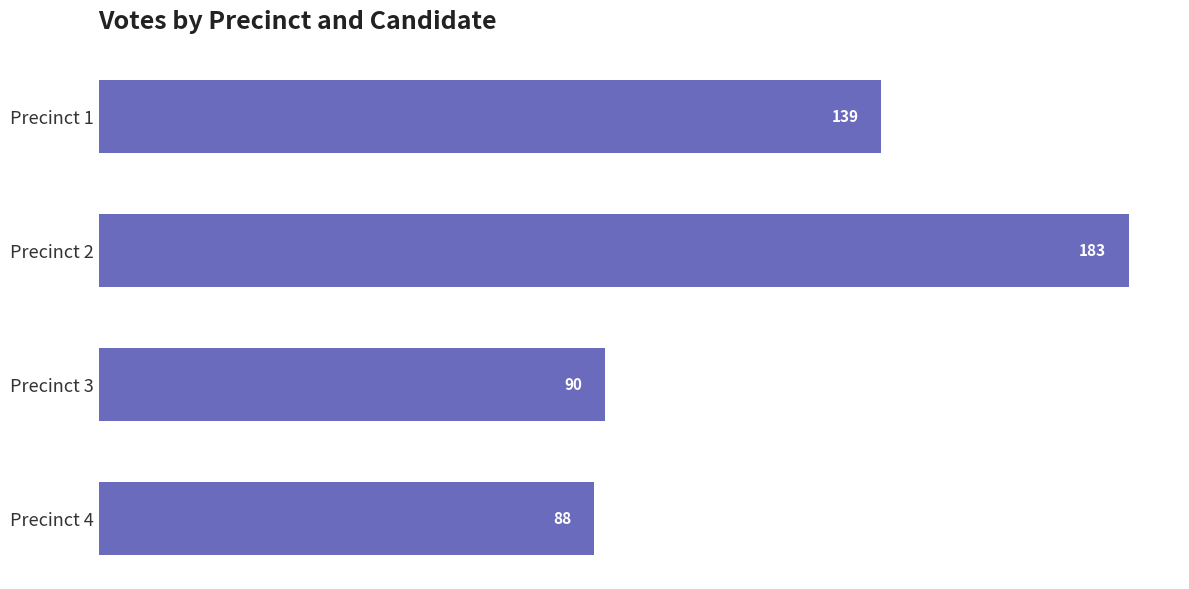

Reading bottom to top, transcribe all the data shown in this chart.

88	90	183	139